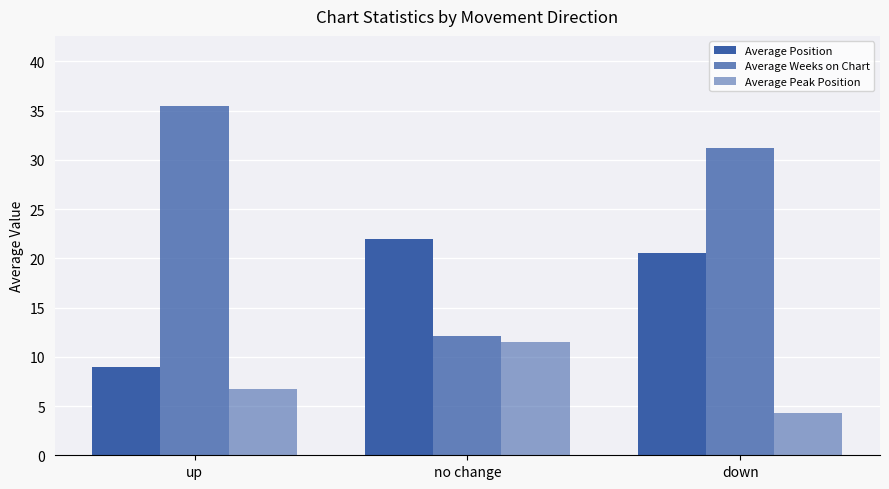

What is the sum of the Average Peak Position values at up and no change?

18.2